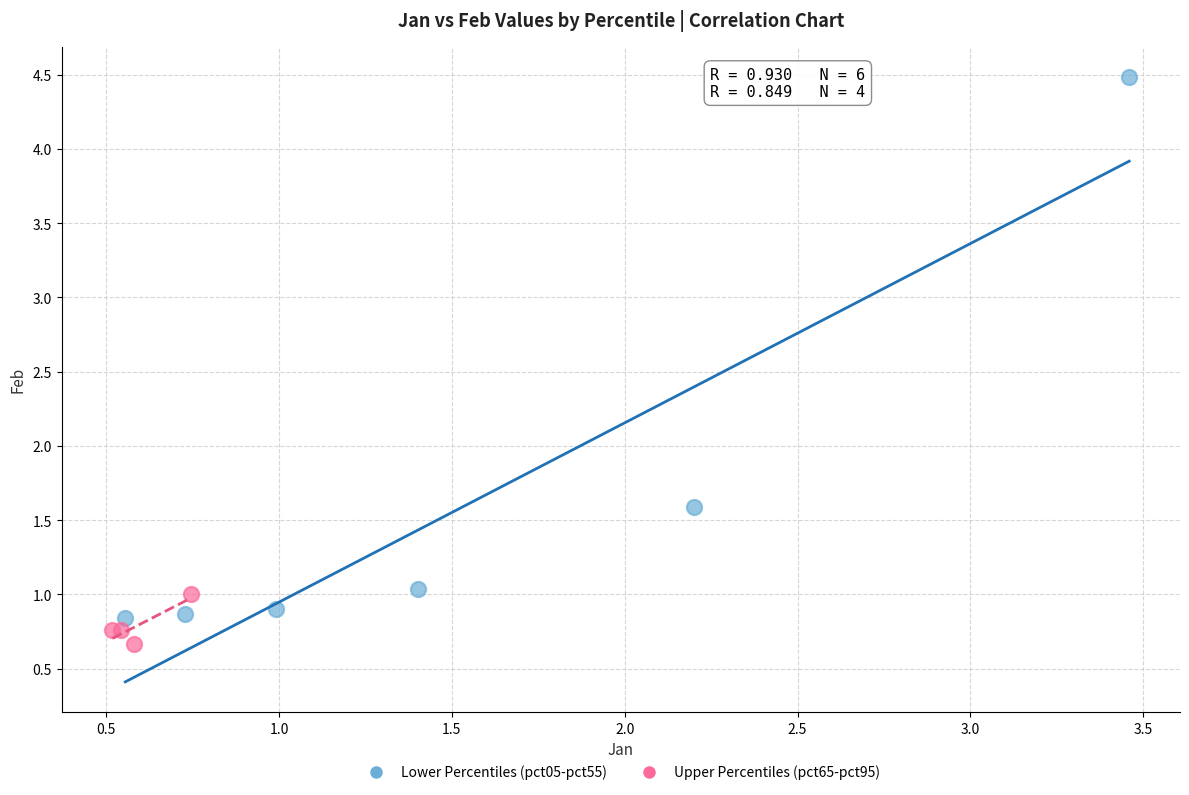

Which series contains the highest Y value?

Lower Percentiles (pct05-pct55)